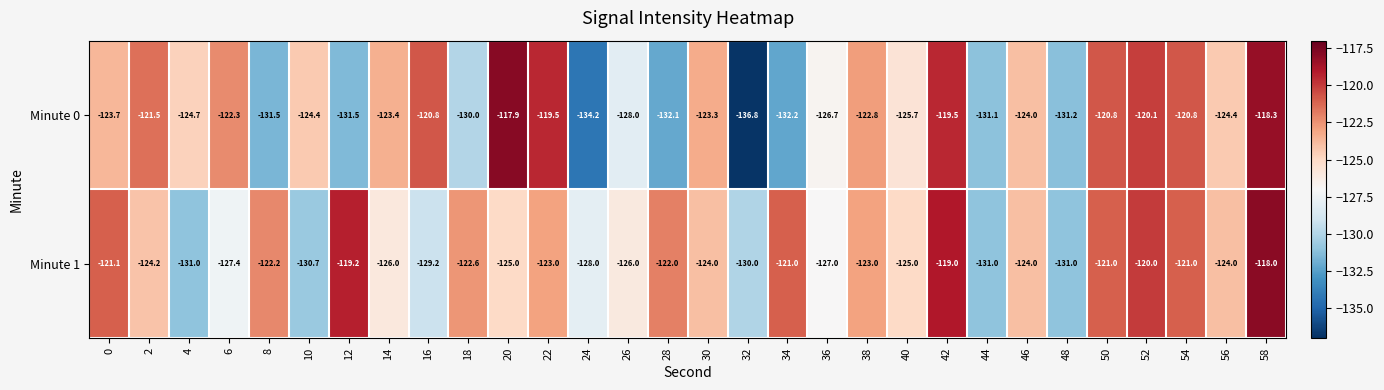

At which category does the chart reach its peak across all series?

20